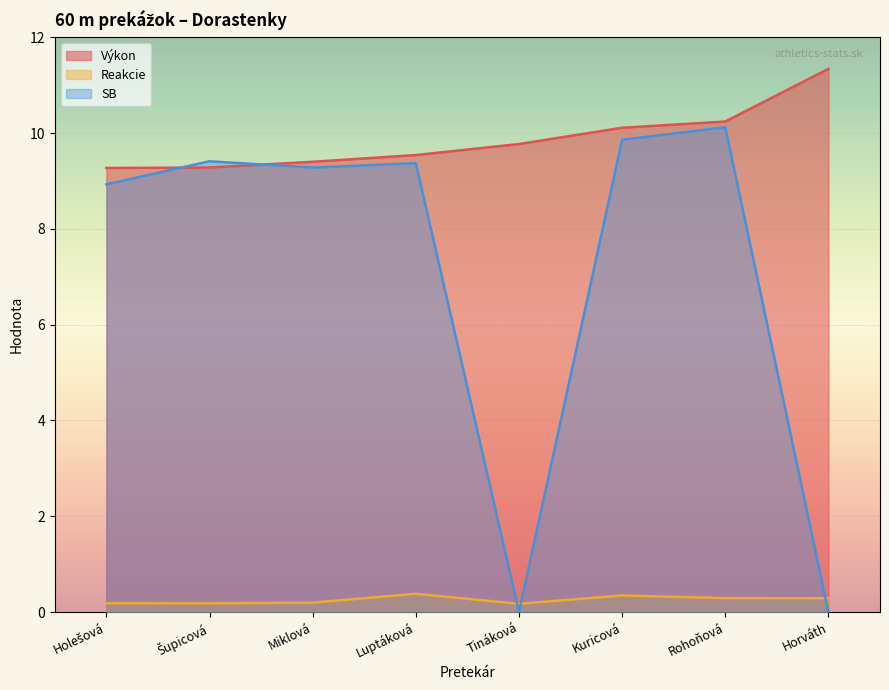

How many categories are shown in the chart?

8